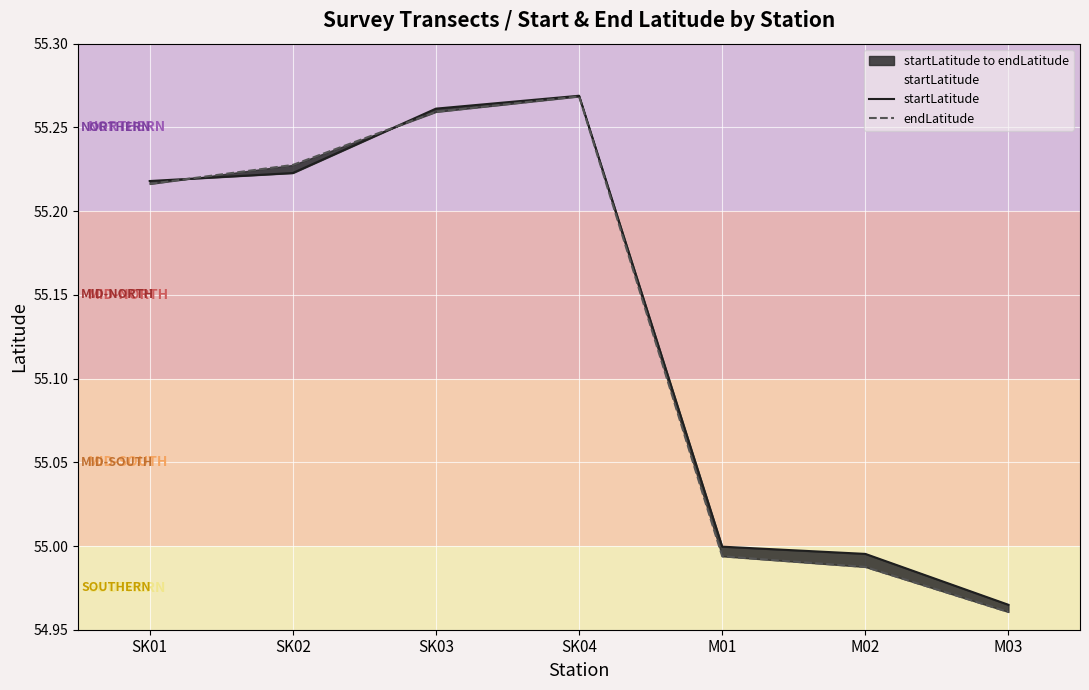

True or false: startLatitude and endLatitude intersect in this chart.

True